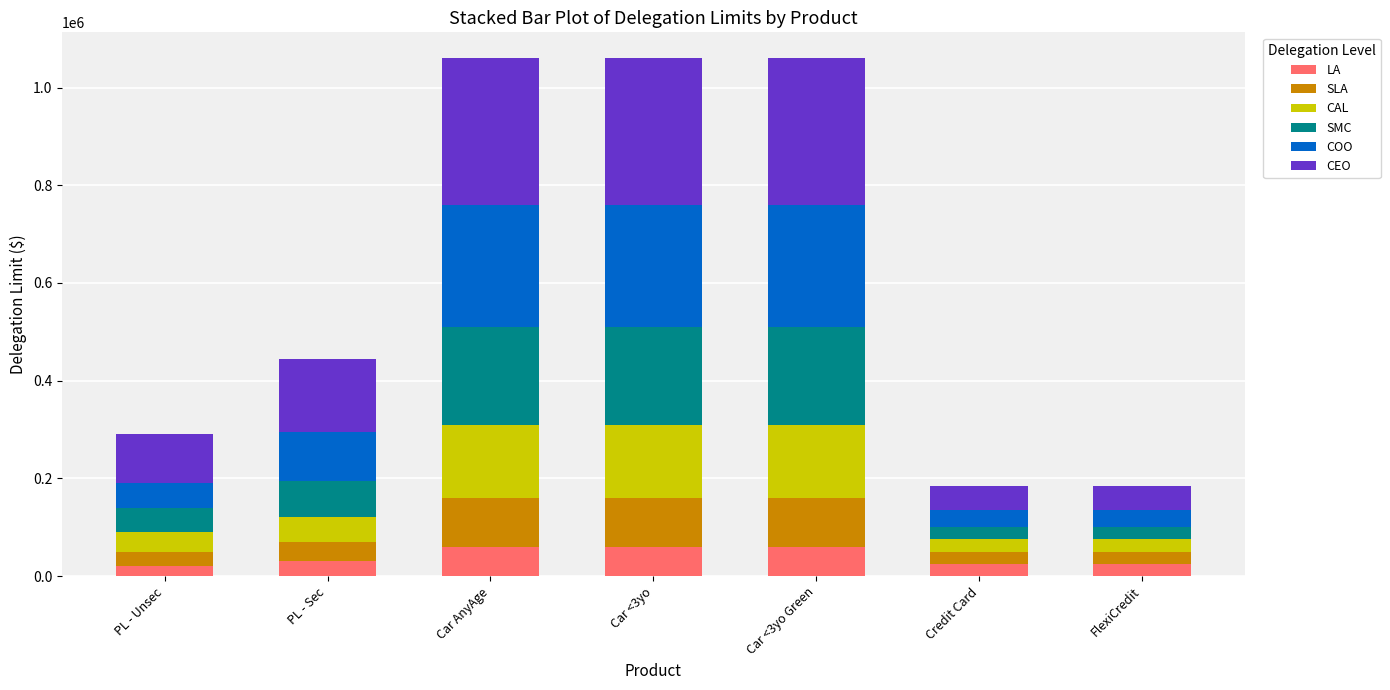

What is the difference between the maximum and minimum values in the LA series?

40000